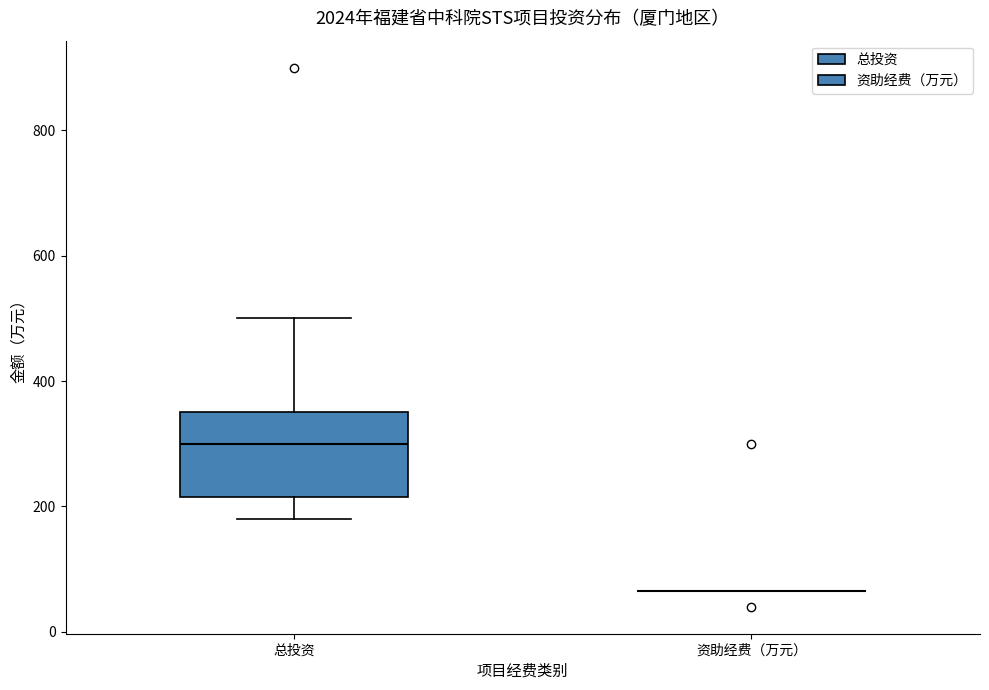

Comparing the boxes themselves (not the whiskers), which one is the tallest?

总投资